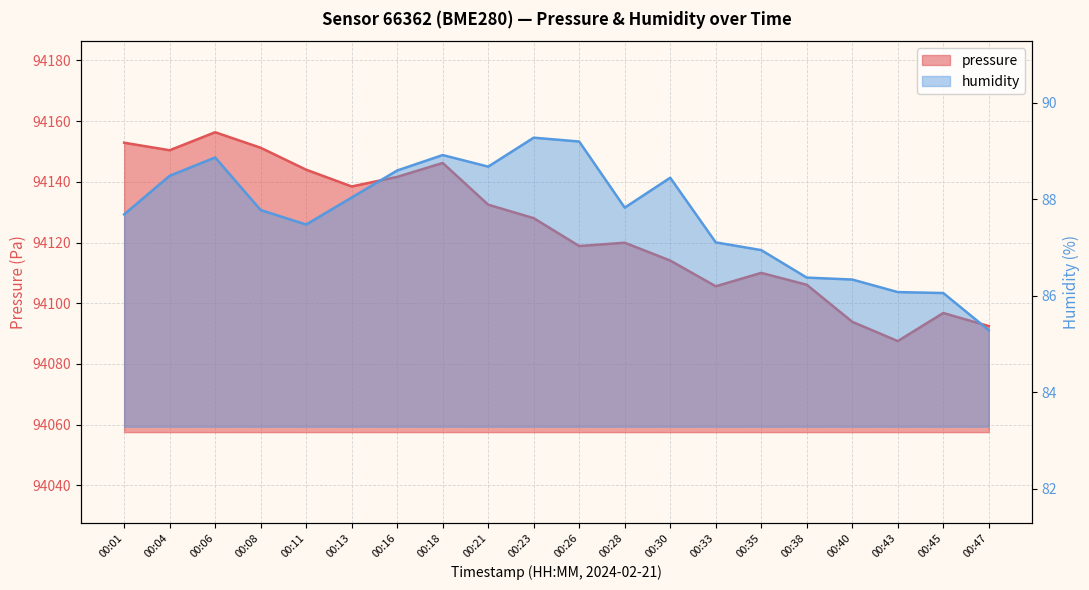

What is the difference between the highest and lowest values at 00:26?

94029.6